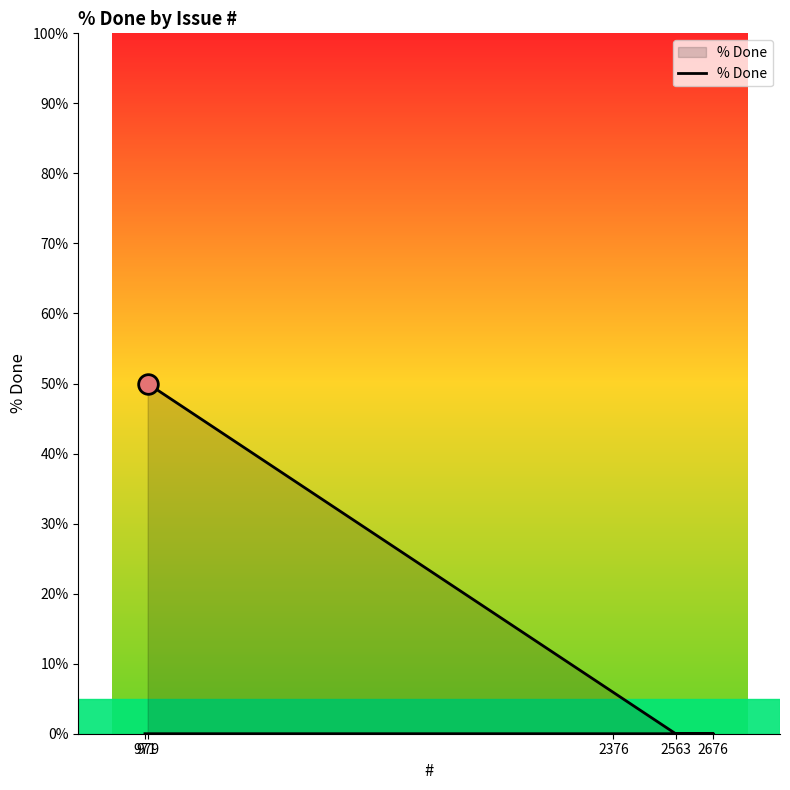

Between 979 and 2676, which is larger?

979